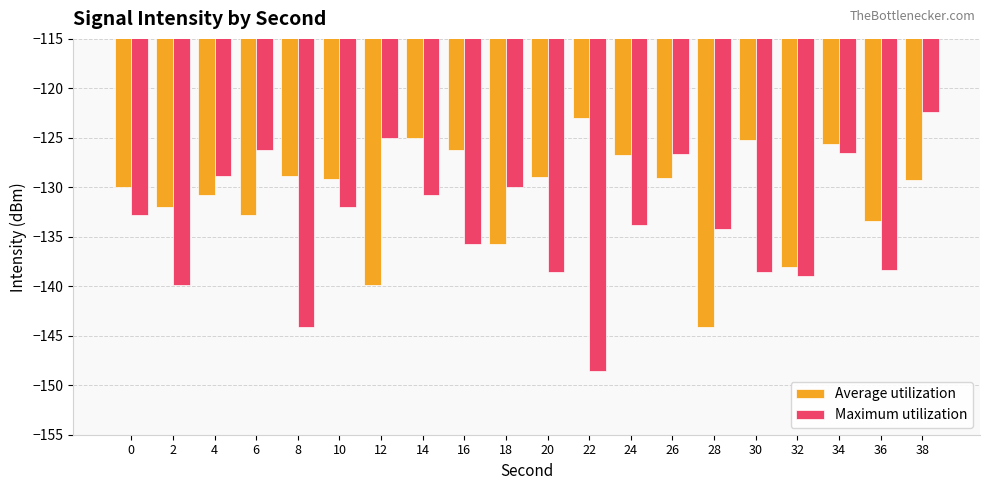

The Maximum utilization series shows -128.9 at 4. True or false?

True